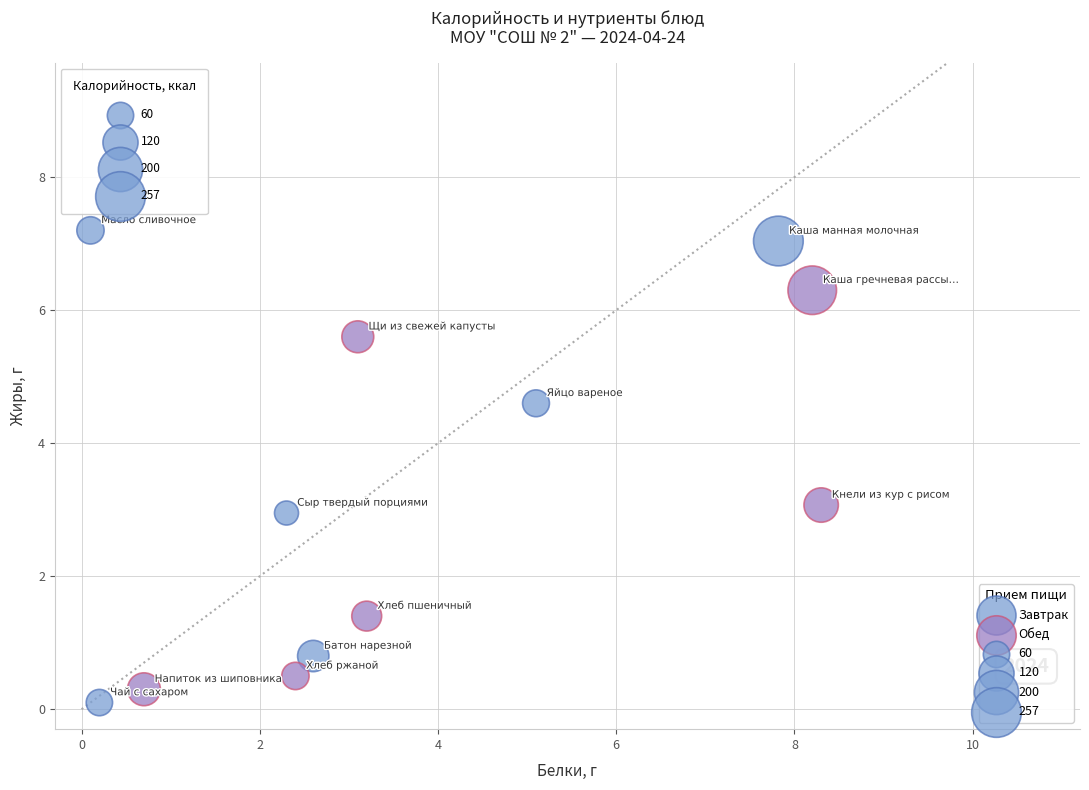

Which series contains the highest Y value?

Завтрак